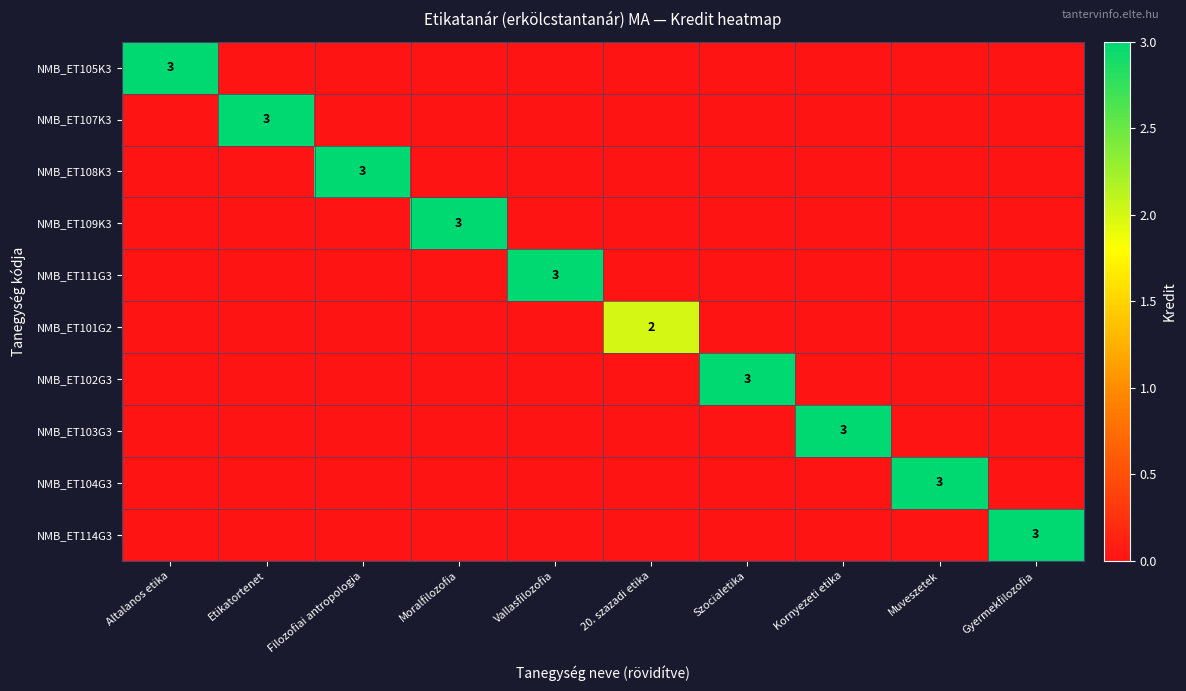

What is the total value across all series at Filozofiai antropologia?

3